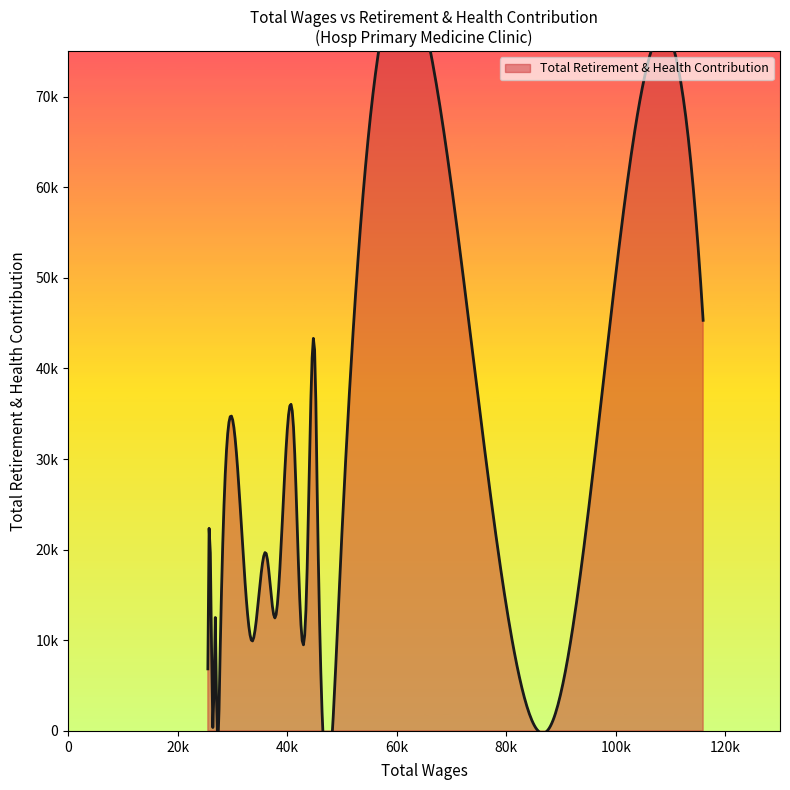

Does the chart have visible grid lines?

No